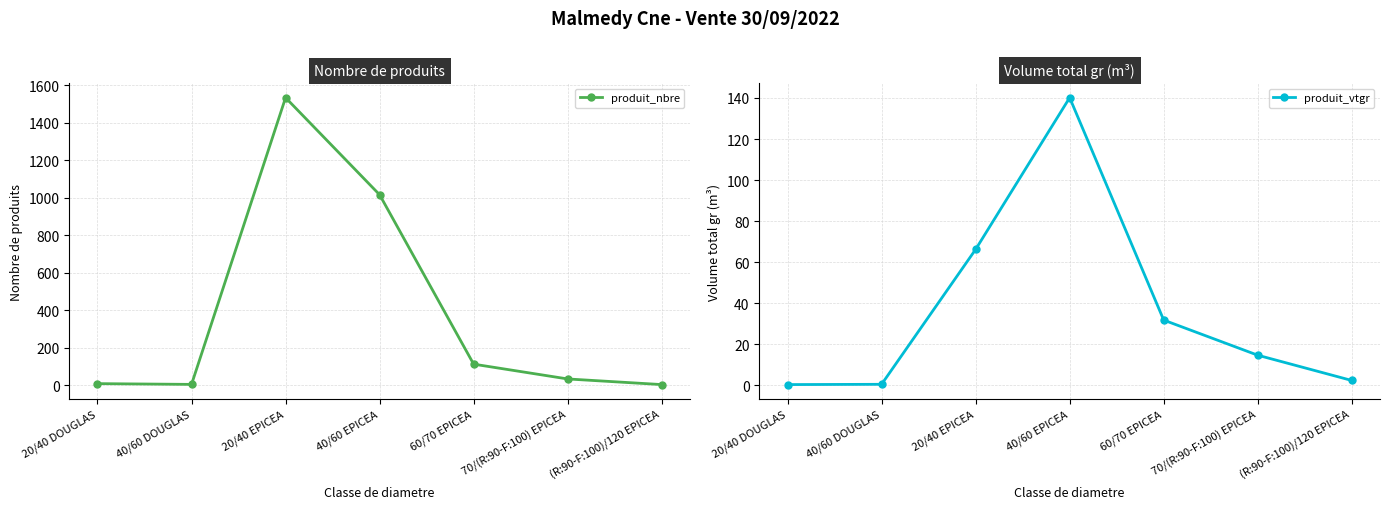

True or false: produit_nbre and produit_vtgr intersect in this chart.

False